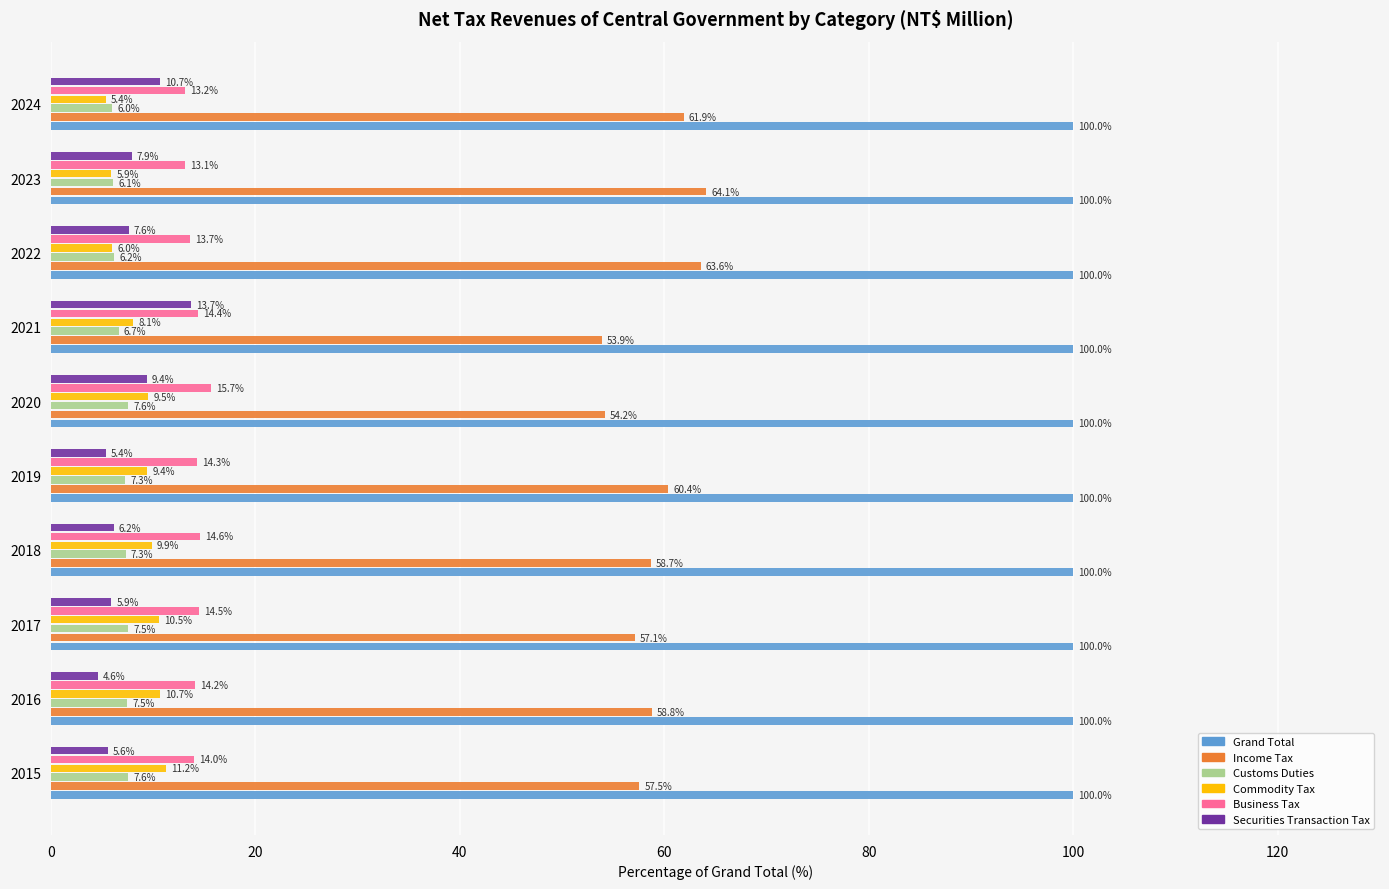

At how many categories does at least one series exceed 12?

10